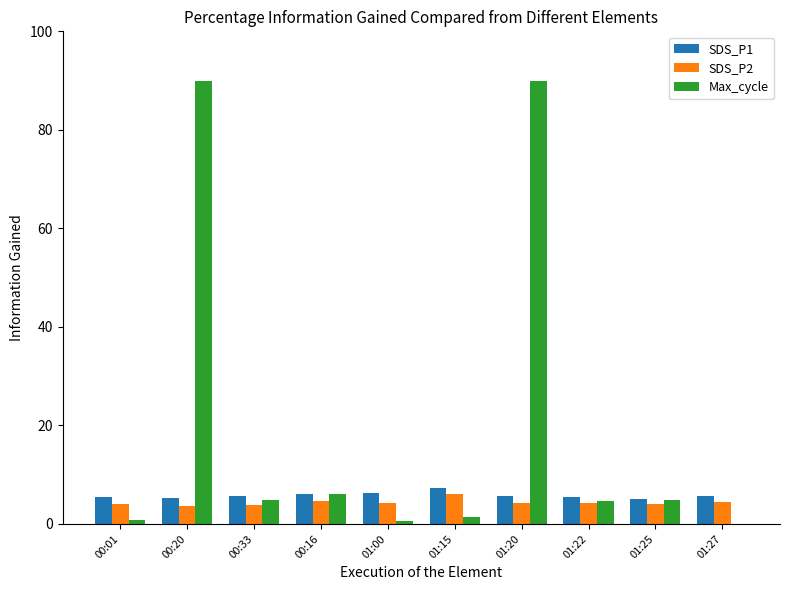

Between 00:01 and 00:20, which series saw the biggest shift?

Max_cycle